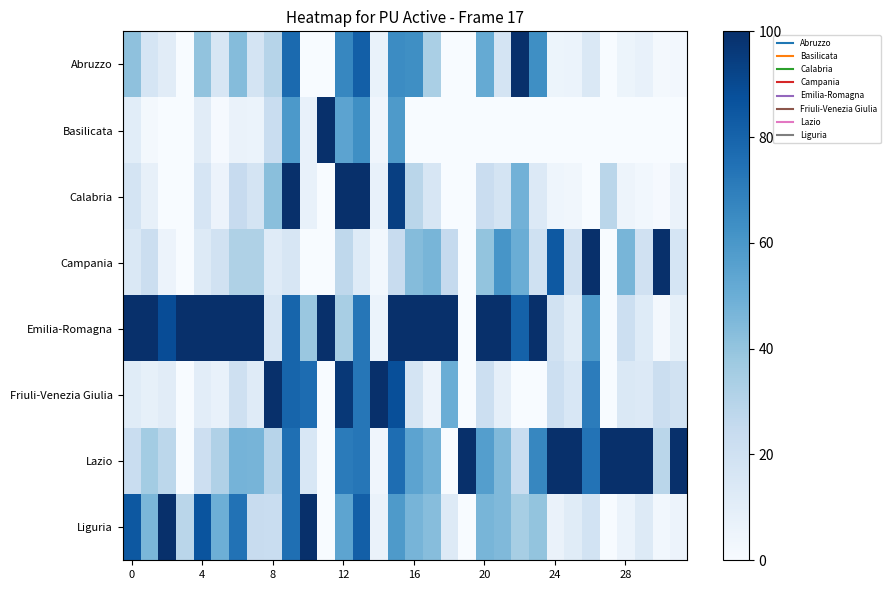

Count the number of data series in this chart.

8